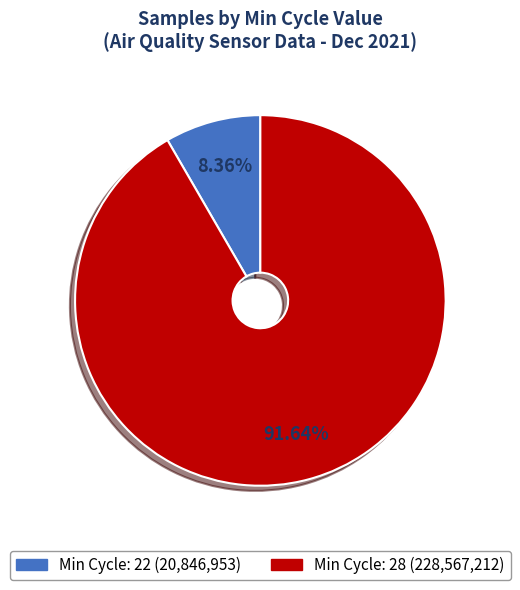

Is there a majority slice in this chart?

Yes